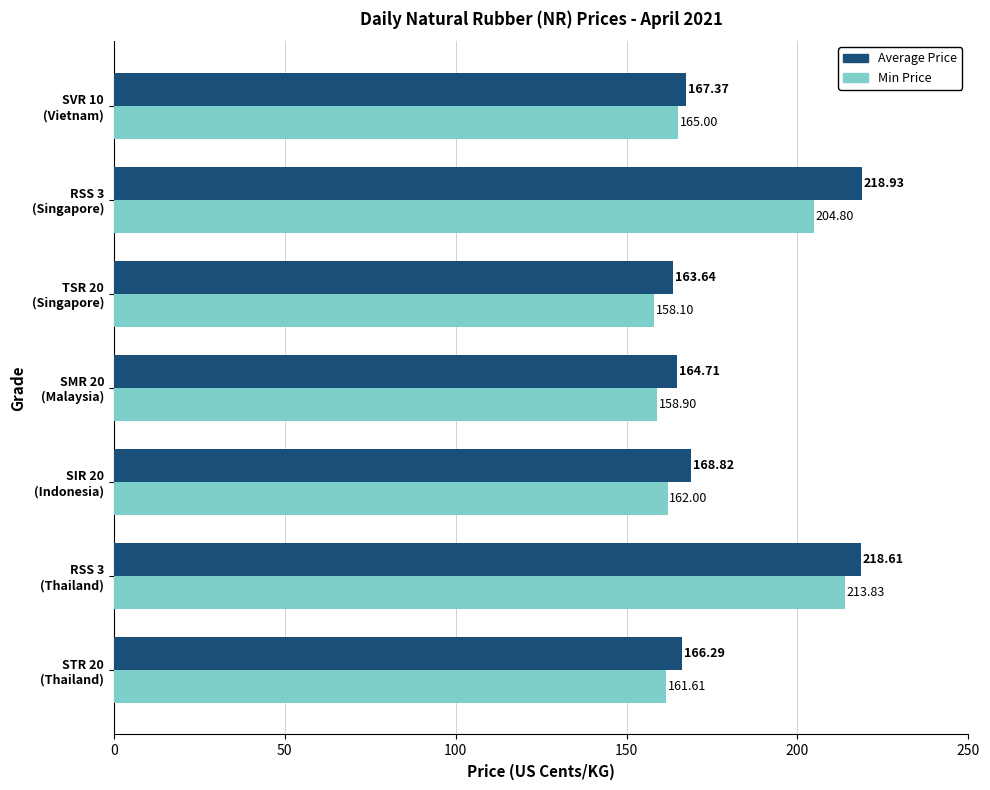

At which label is Min Price closest to 185?

RSS 3
(Singapore)